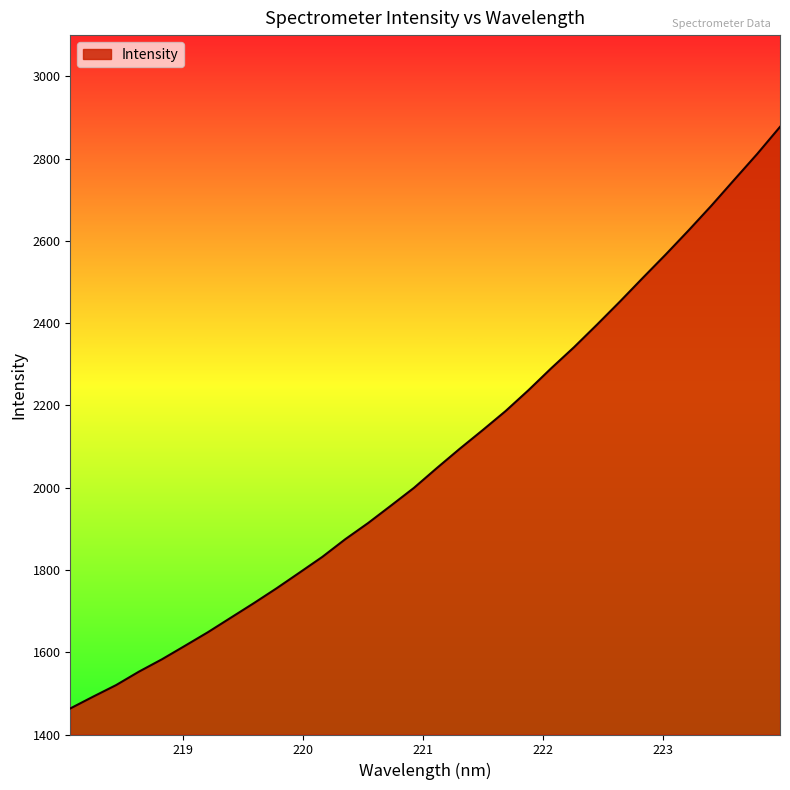

Does the chart display data point markers on the line(s)?

No